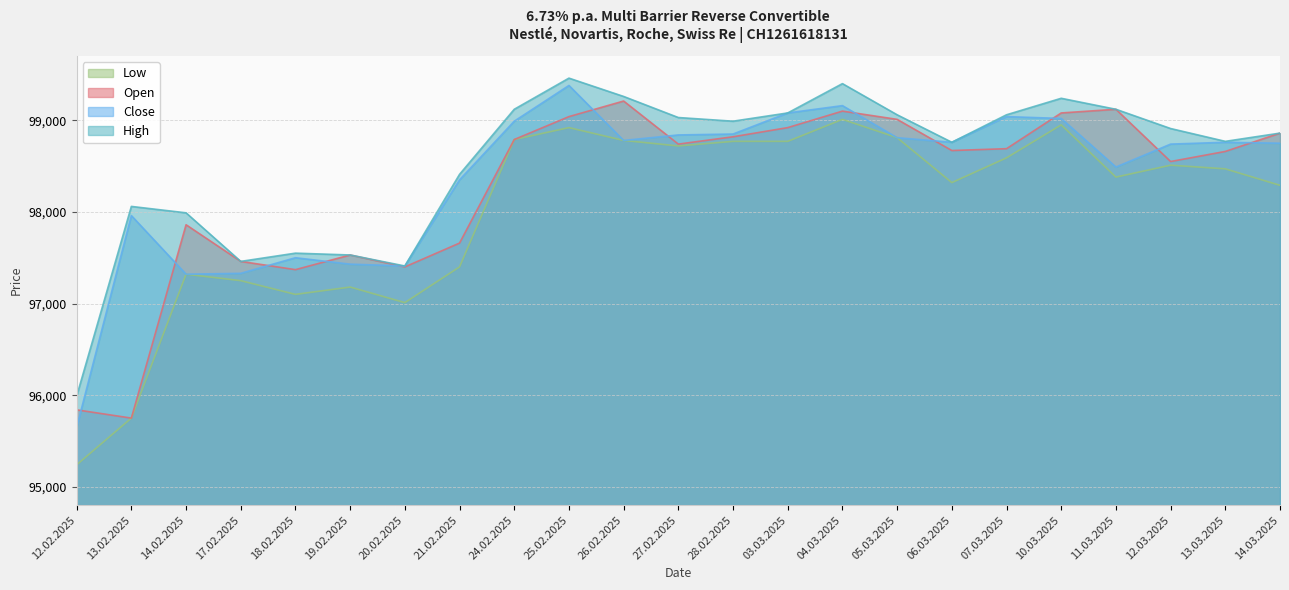

What is the sum of the Close values at 28.02.2025 and 13.02.2025?

196810